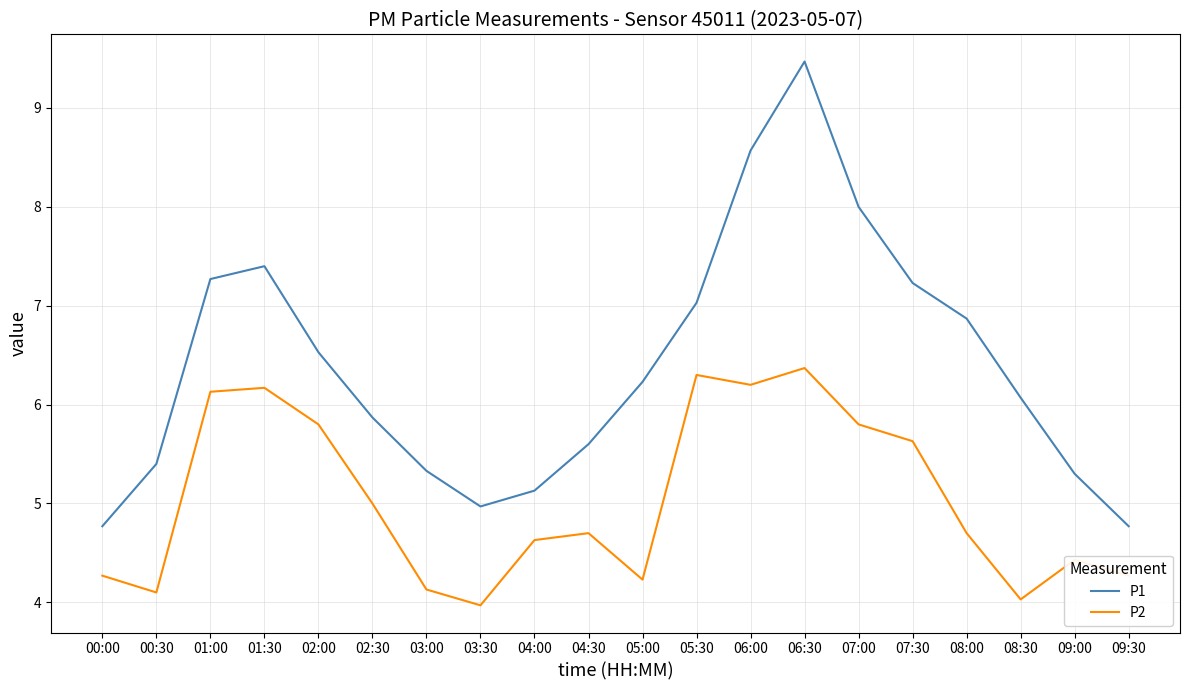

Is it true that P1 equals 8.0 at 07:00?

True